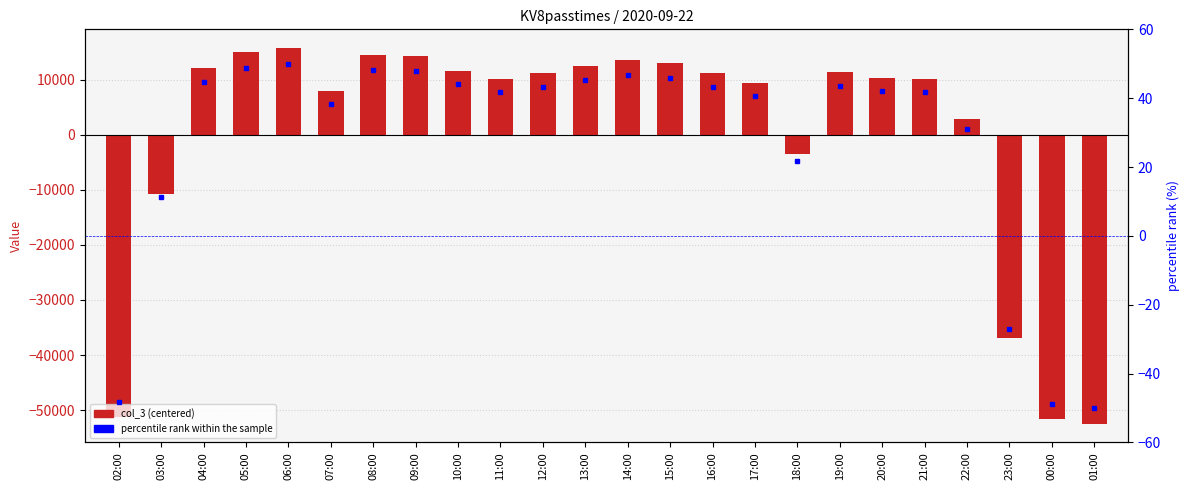

What is the minimum value for percentile rank within the sample?

-50.0